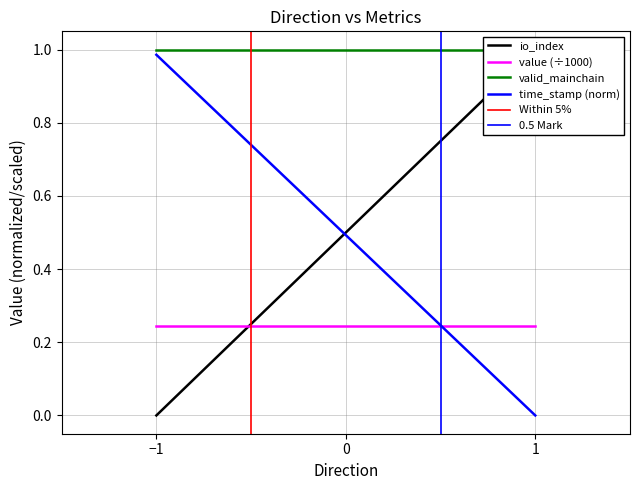

Which category has the lowest value in the io_index series?

−1